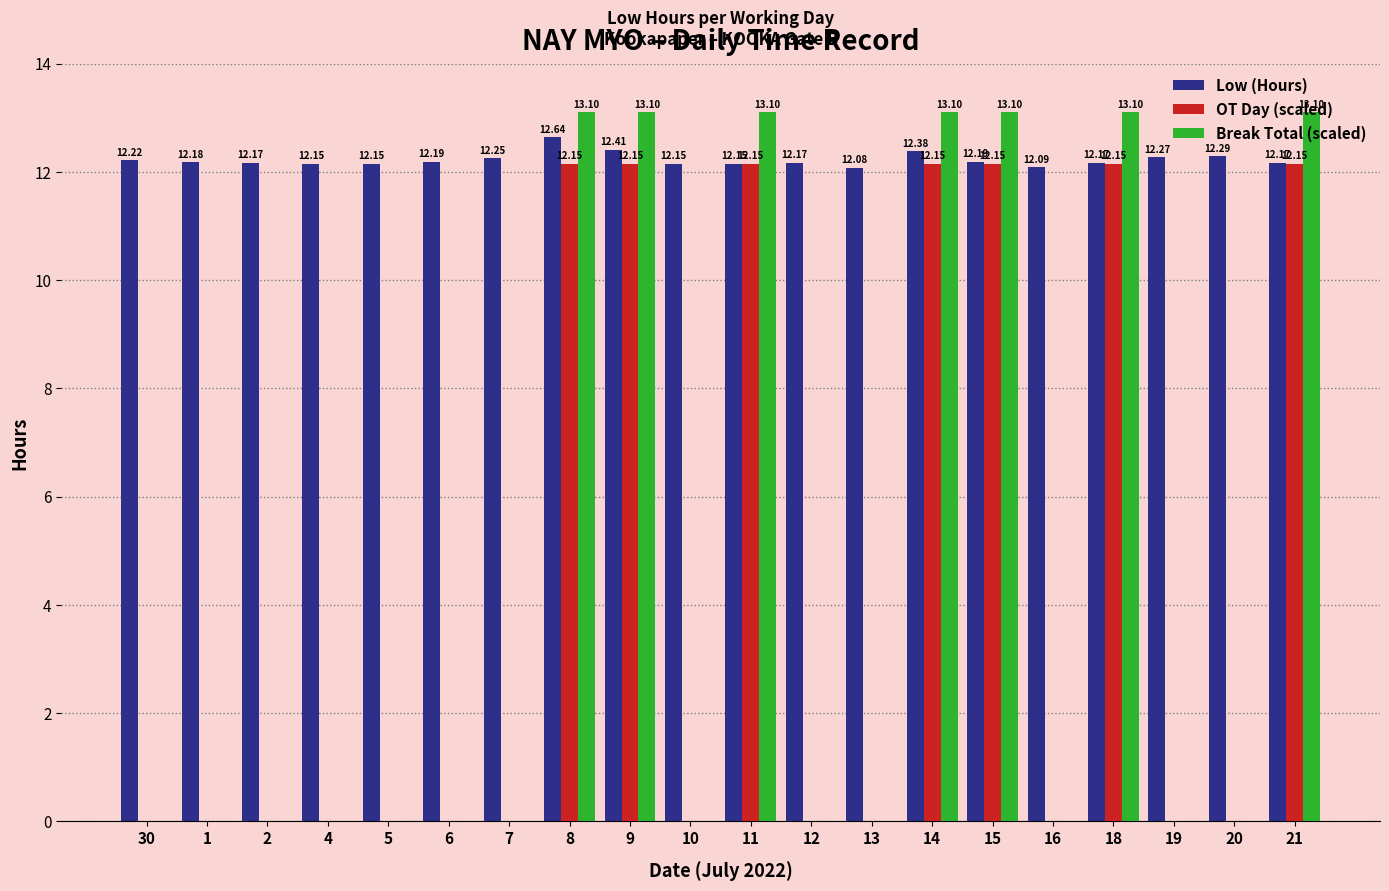

Is the value of Break Total (scaled) at 20 greater than the value of Low (Hours) at 20?

No